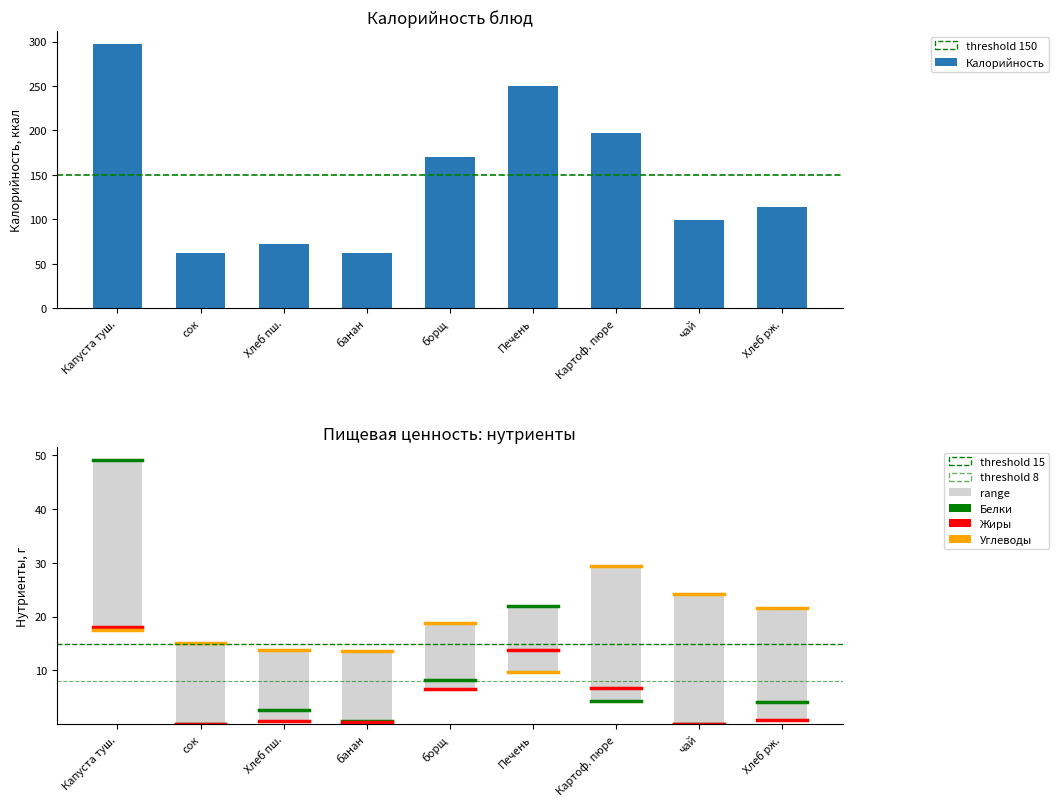

What position from the right is Капуста тушеная?

9